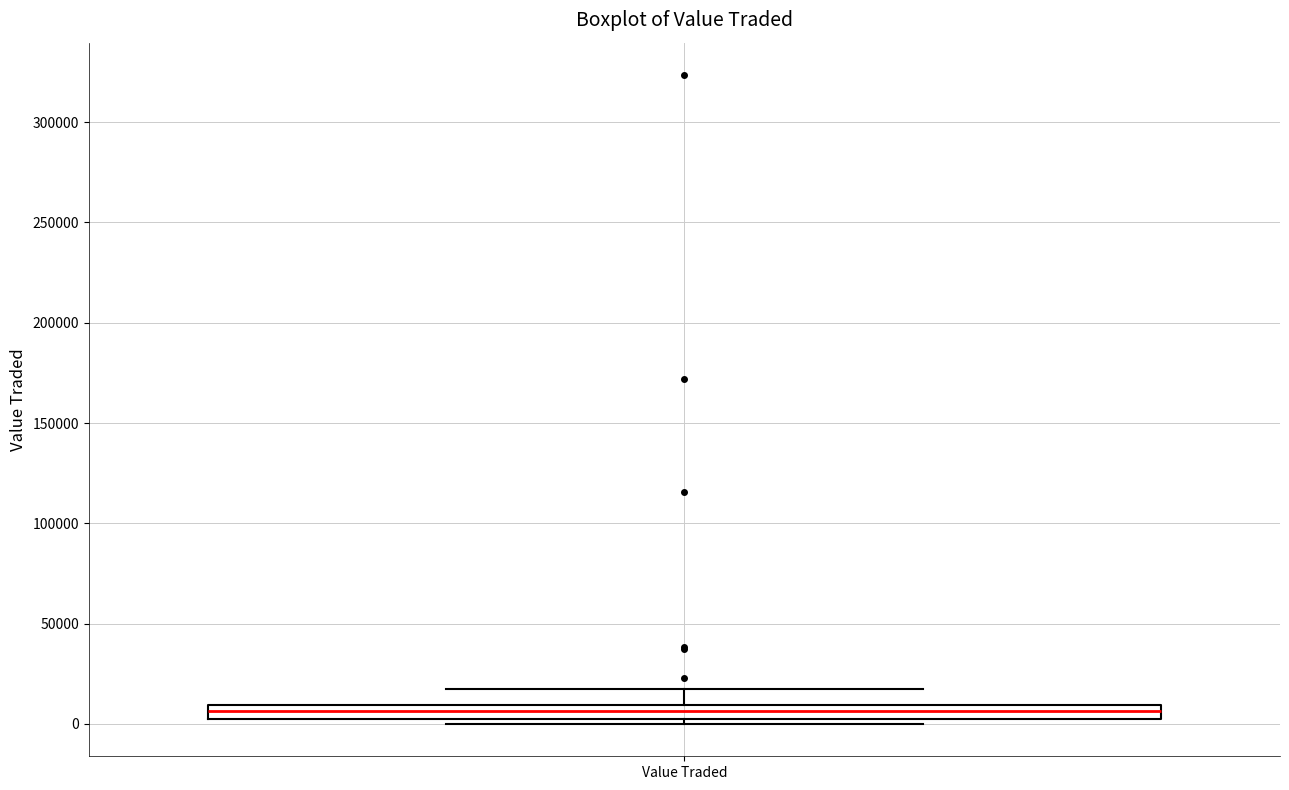

Where is the upper edge of the box for Value Traded on the y-axis? The values are not printed on the chart, so give them approximately, as read against the axis.

10000